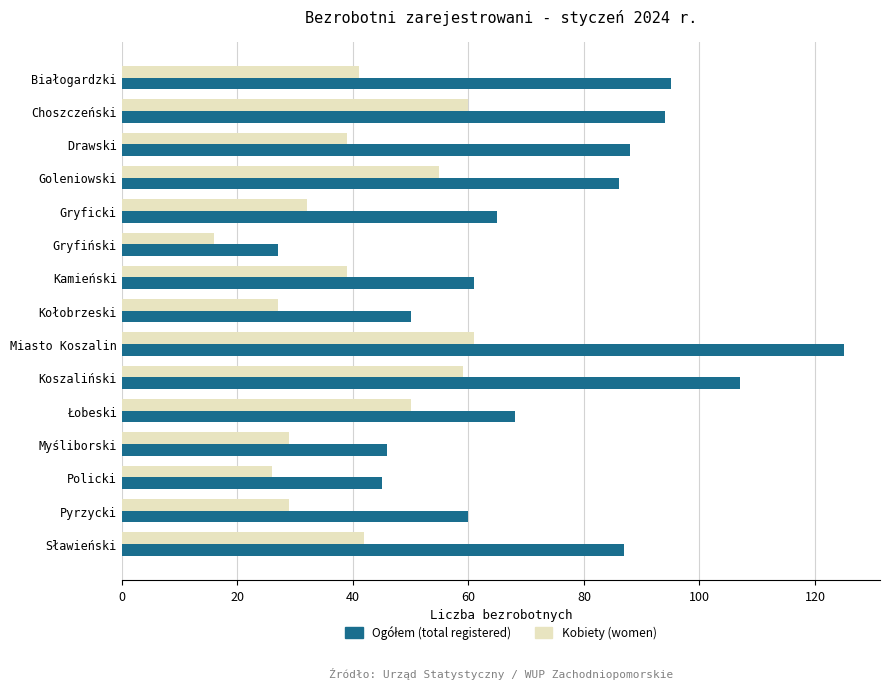

What is the approximate value of Kobiety (women) at Kamieński, to the nearest 5?

40